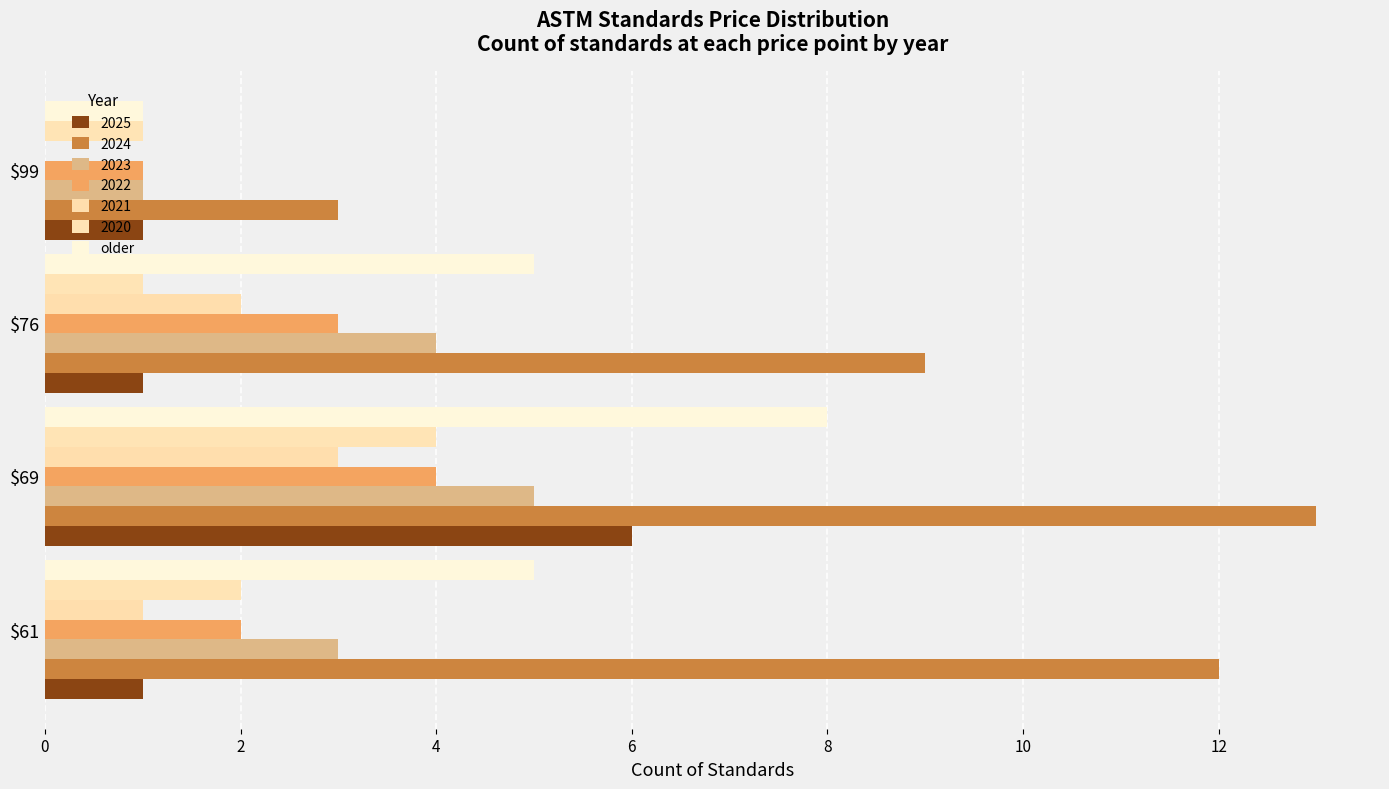

How many data points does each series have?

4